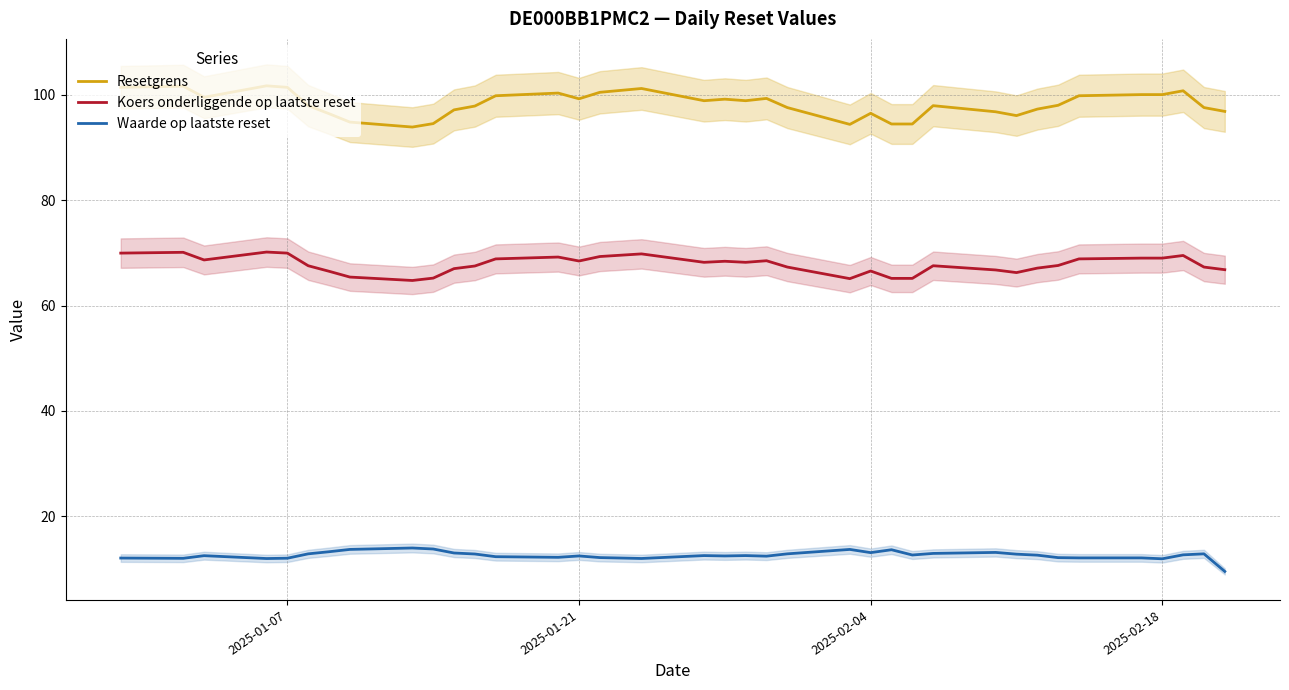

True or false: Waarde op laatste reset has a value of 18.5 at 2025-02-18.

False